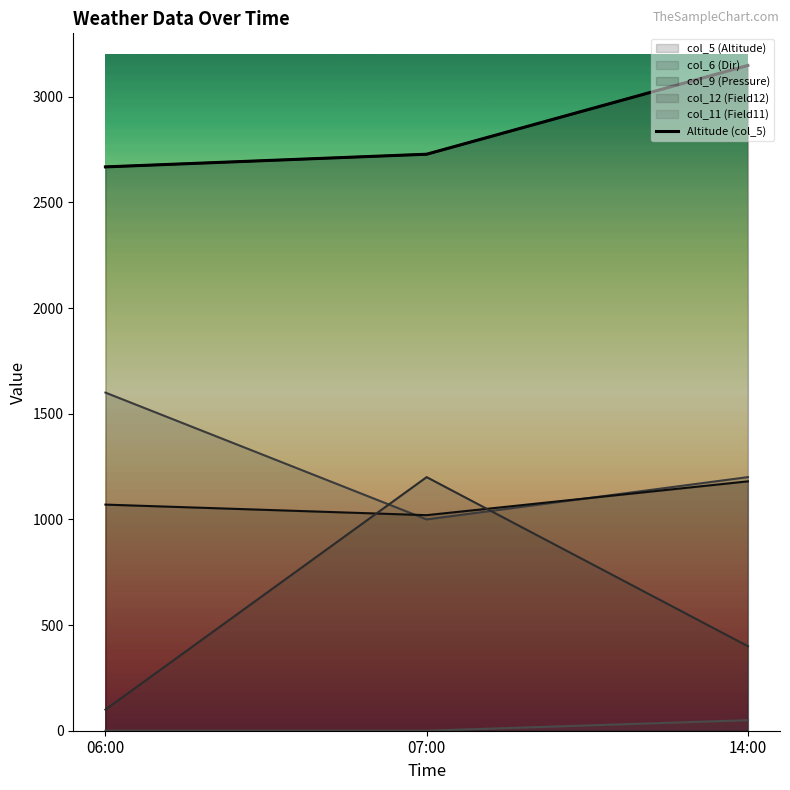

What are all the series names shown in the legend?

col_5 (Altitude), col_6 (Dir), col_9 (Pressure), col_12 (Field12), col_11 (Field11)